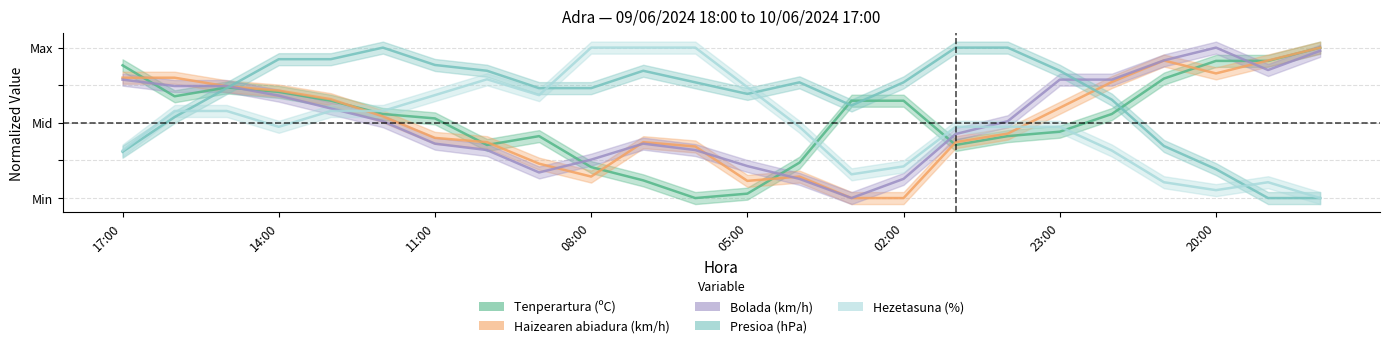

What is the difference between the maximum and second lowest values in the Hezetasuna (%) series?

0.9